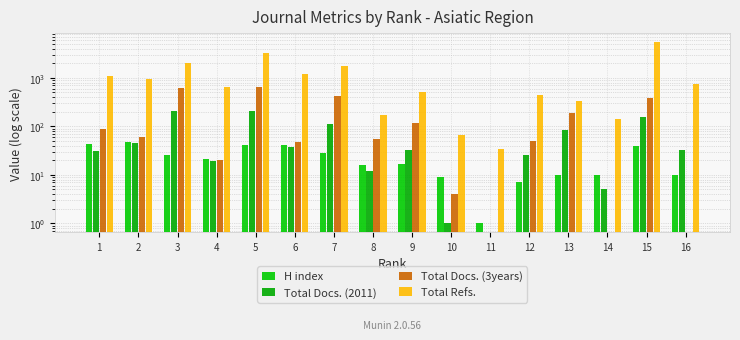

Which series has the widest spread of values?

Total Refs.